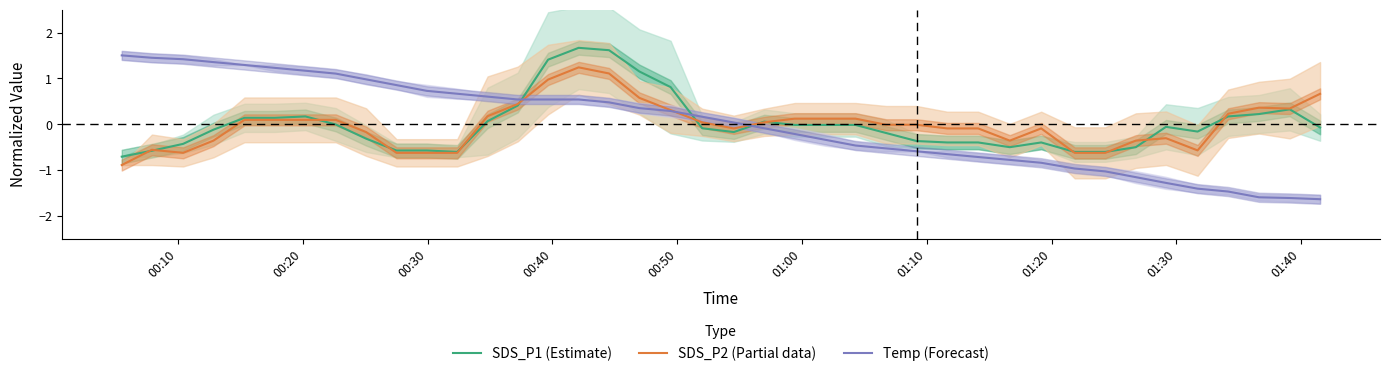

What is the greatest value displayed?

1.7